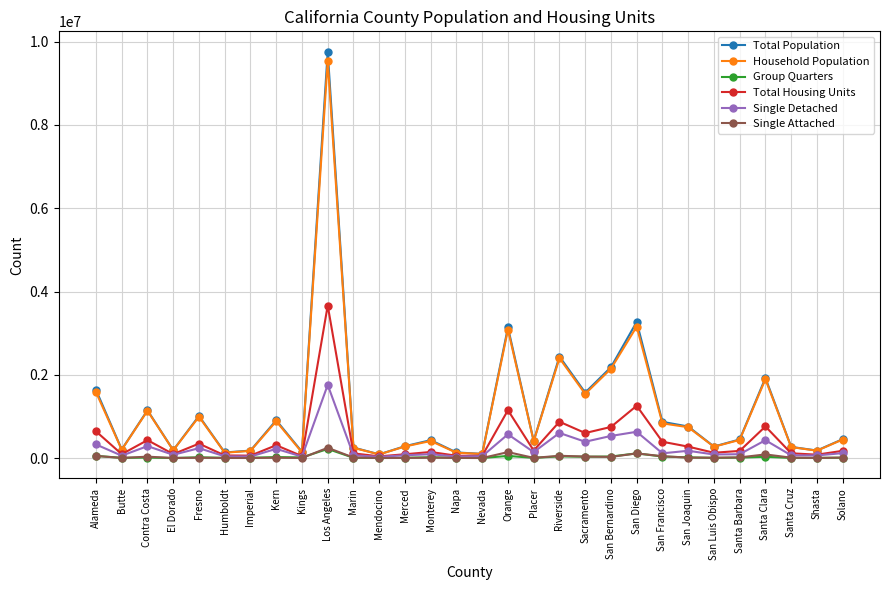

True or false: Household Population has more than 2 interior local peaks.

True